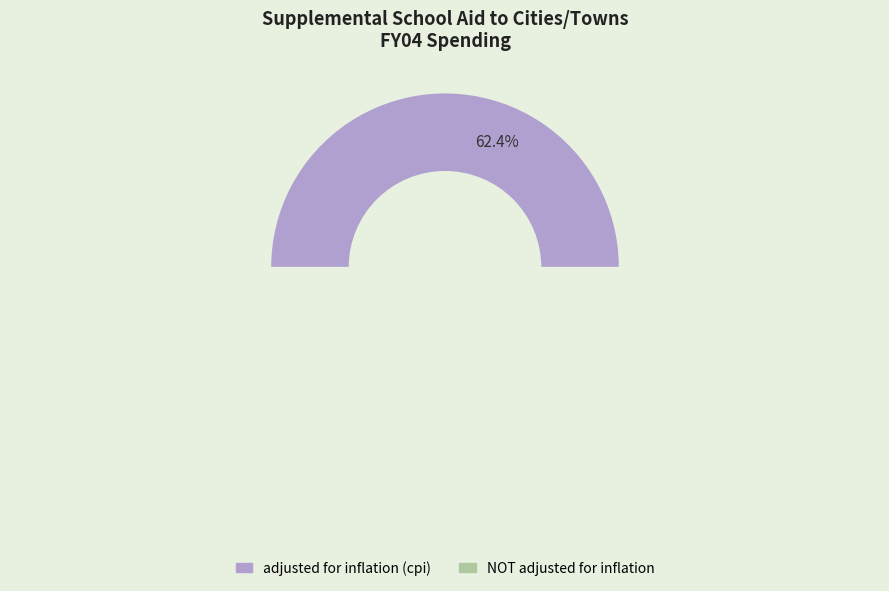

How many slices are in this pie chart?

2